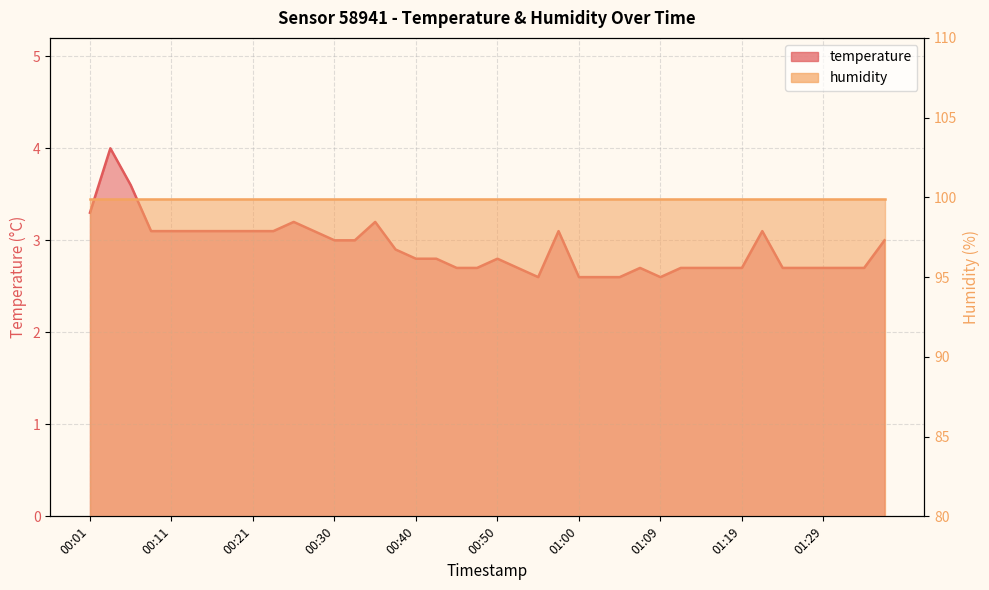

True or false: the data shows 4.1 at 01:29.

False